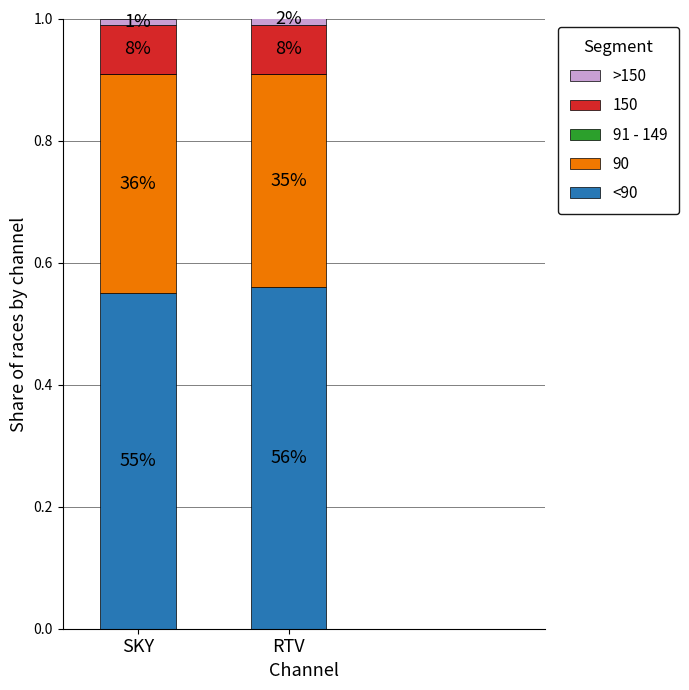

What is the label of the 2nd bar from the left?

RTV